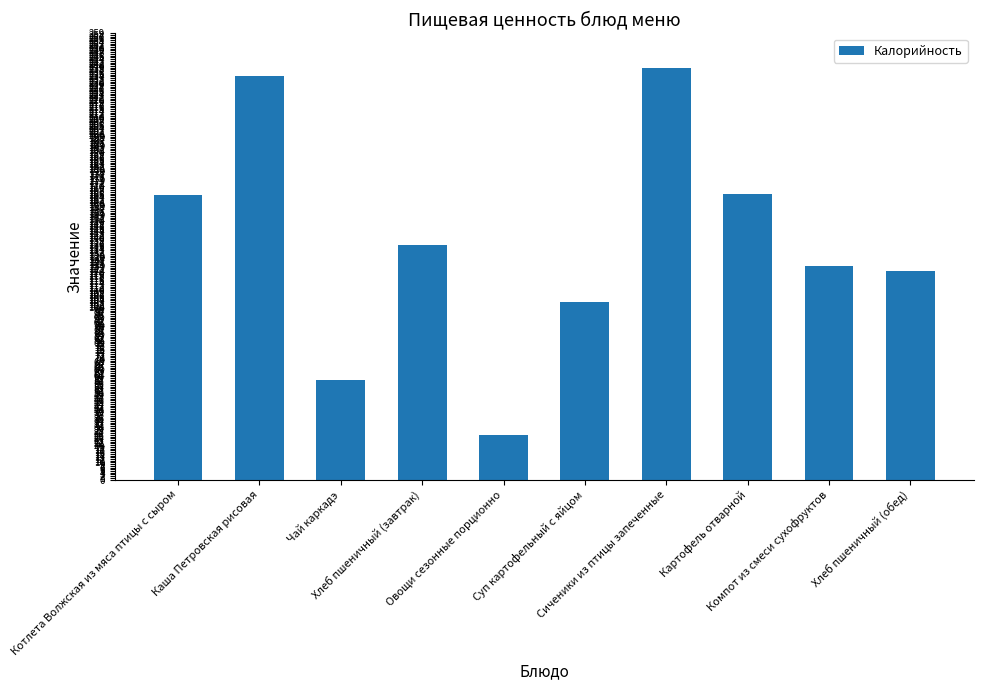

Approximately how many times larger is the value at Каша Петровская рисовая compared to Хлеб пшеничный (завтрак)?

1.7